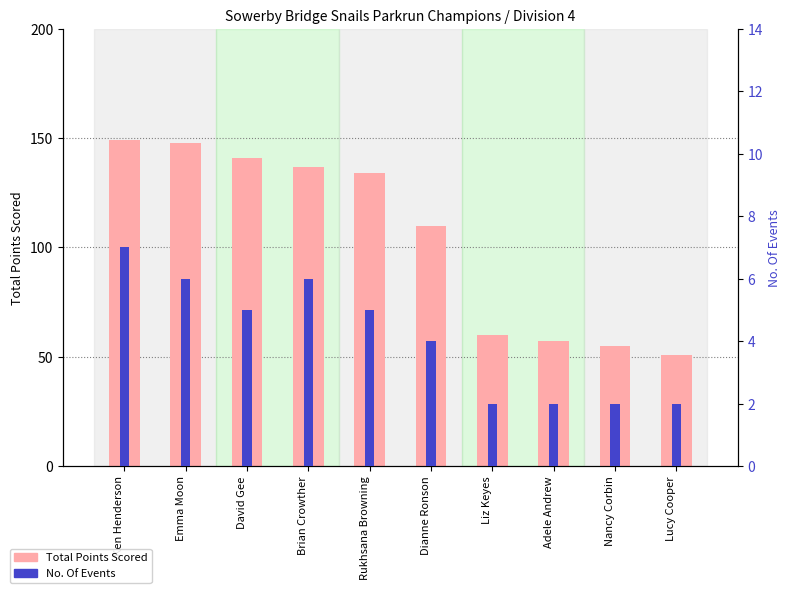

List the series in order of their peak value, lowest first.

No. Of Events, Total Points Scored